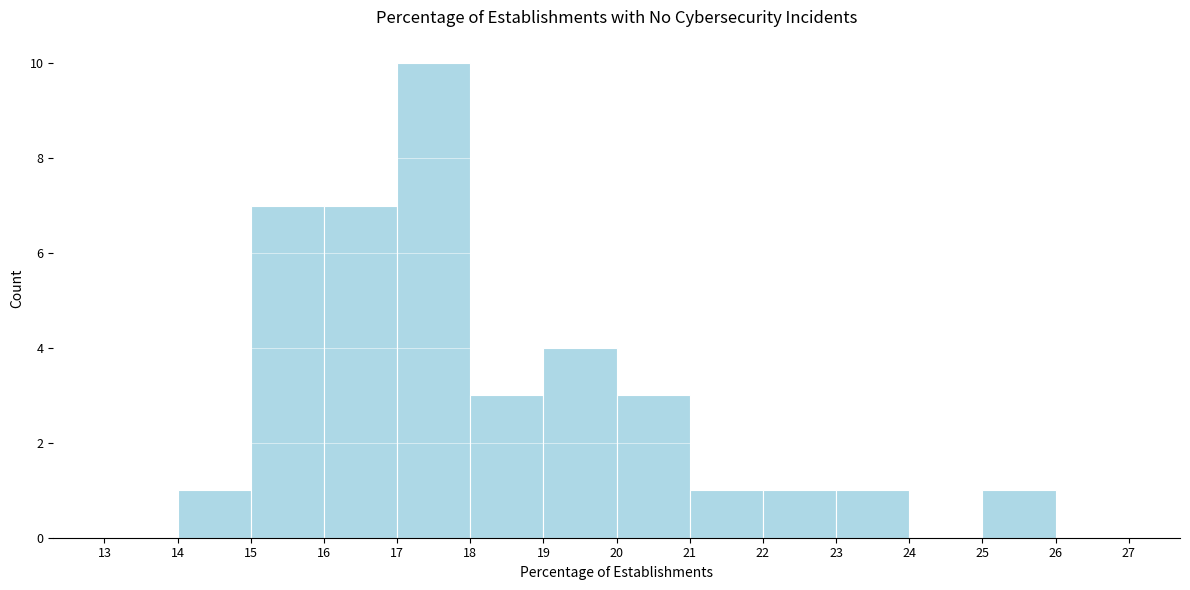

Reading left to right, transcribe this chart: for each bar, give the range it covers on the x-axis and its height. The values are not printed on the chart, so give them approximately, as read against the axis.

13 to 14: 0
14 to 15: 1
15 to 16: 7
16 to 17: 7
17 to 18: 10
18 to 19: 3
19 to 20: 4
20 to 21: 3
21 to 22: 1
22 to 23: 1
23 to 24: 1
24 to 25: 0
25 to 26: 1
26 to 27: 0